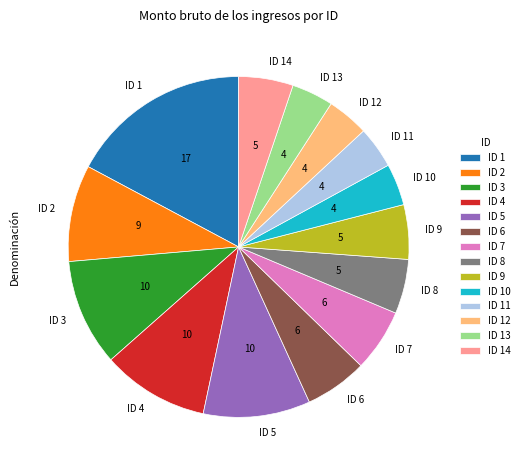

What is the ratio of the value at ID 10 to the value at ID 5?

0.4